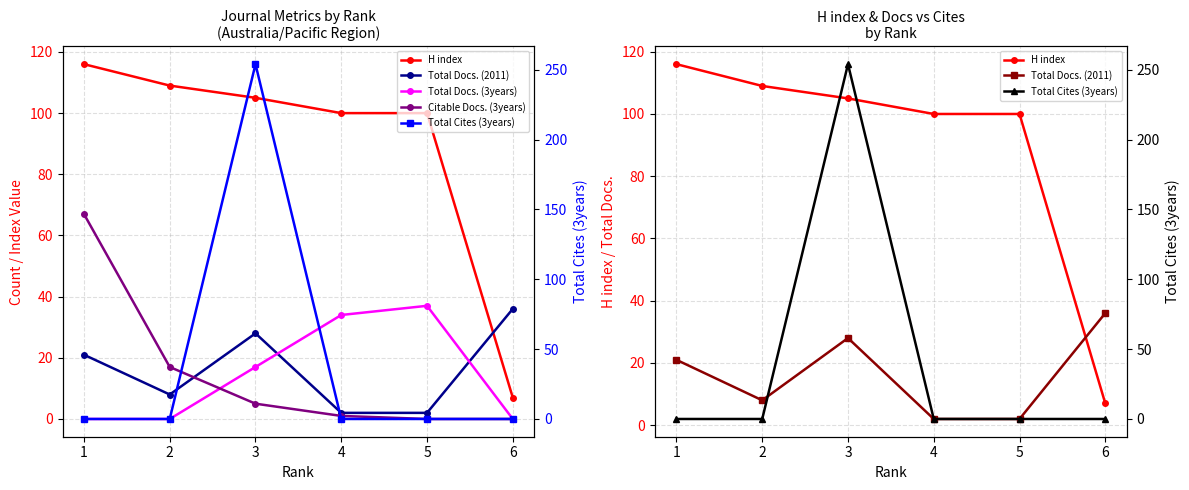

The value of Citable Docs. (3years) at 3 is 8. True or false?

False